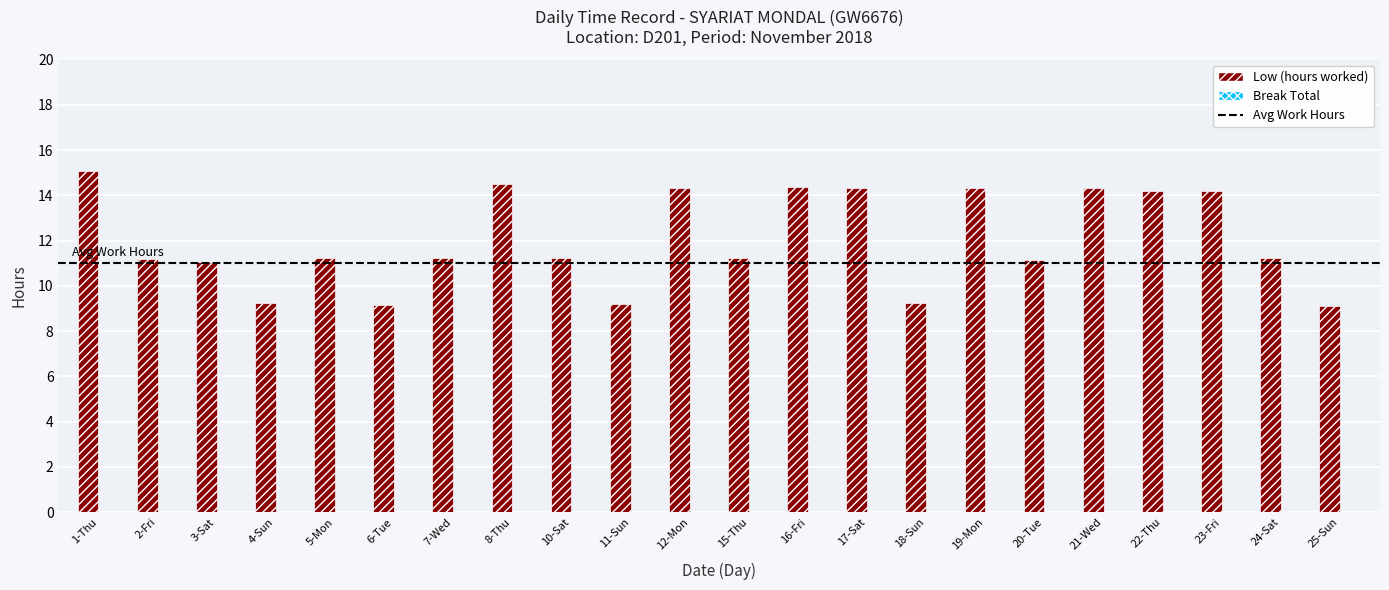

What is the difference between the values at 24-Sat and 22-Thu?

3.0